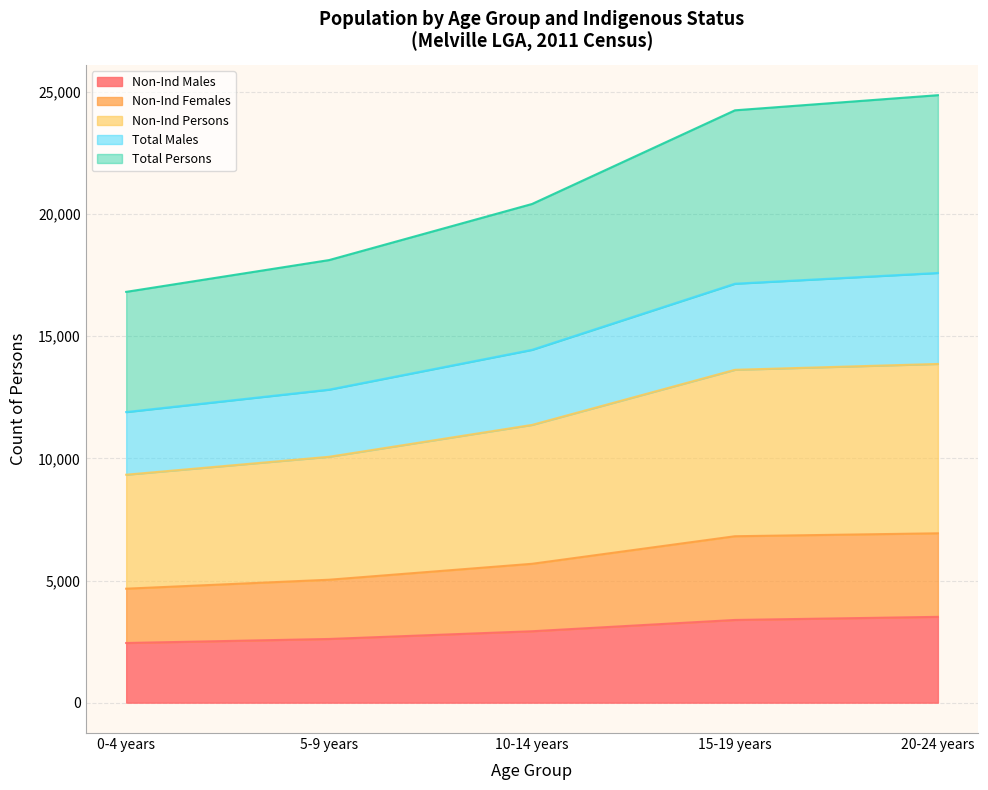

At which label does Total Males first exceed 14441?

15-19 years